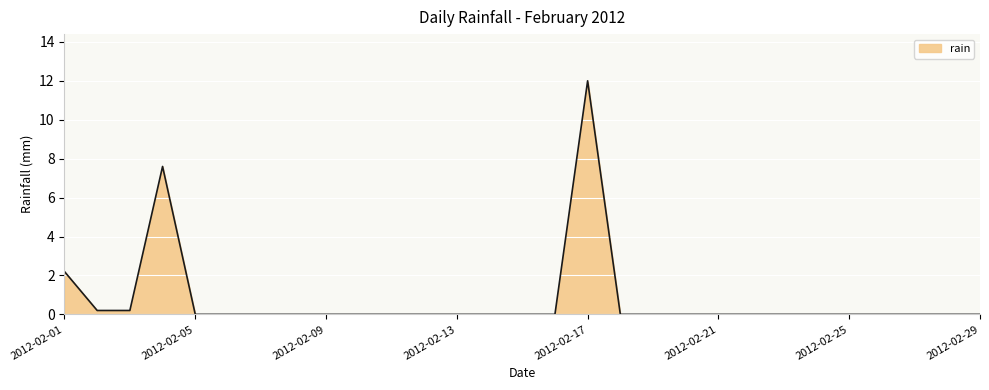

What is the greatest value displayed?

12.0